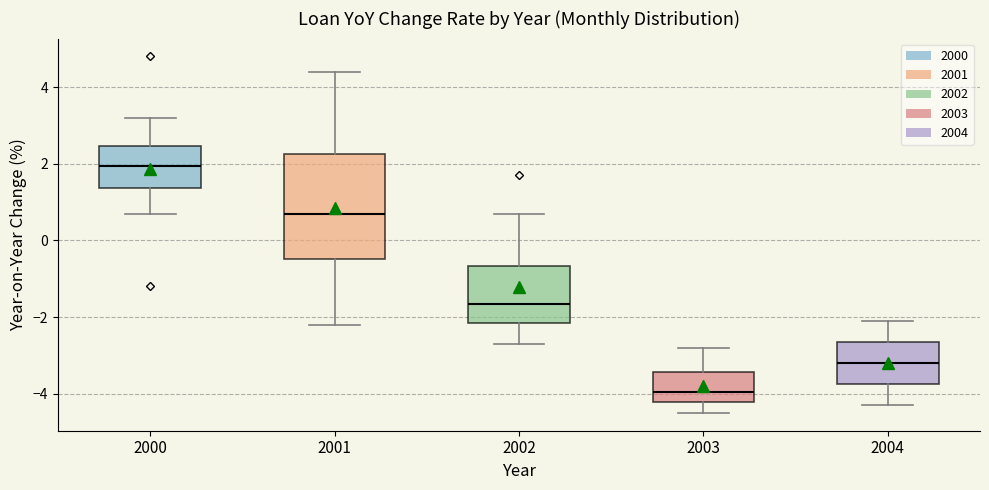

Reading left to right, transcribe this box plot: for each box, give where its median line is, the range the box spans, and where its two whiskers end, as read against the y-axis. The values are not printed on the chart, so give them approximately, as read against the axis.

2000: median 2.0, box 1.4 to 2.4, whiskers 0.8 to 3.2
2001: median 0.8, box -0.4 to 2.2, whiskers -2.2 to 4.4
2002: median -1.6, box -2.2 to -0.6, whiskers -2.6 to 0.8
2003: median -4.0, box -4.2 to -3.4, whiskers -4.4 to -2.8
2004: median -3.2, box -3.8 to -2.6, whiskers -4.2 to -2.0